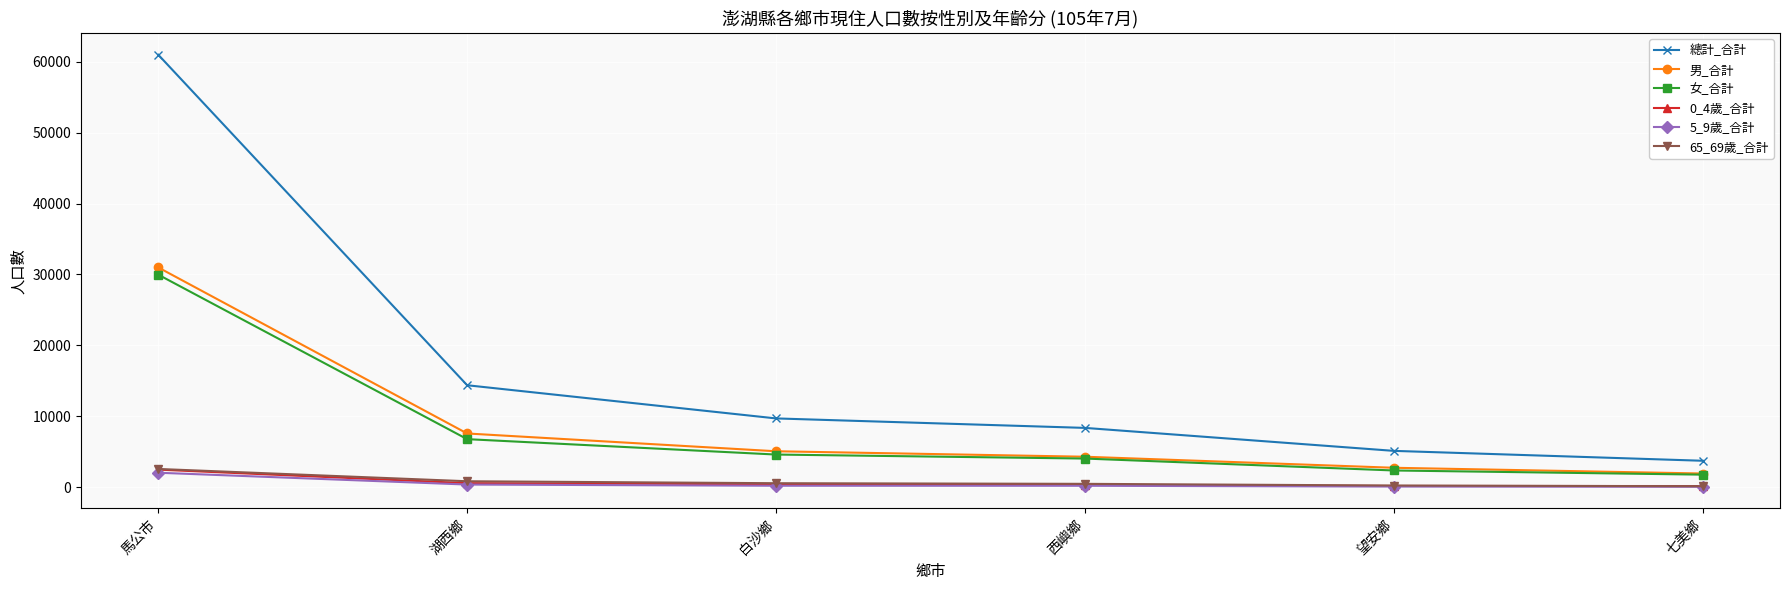

What is the sum of all 0_4歲_合計 values?

4293